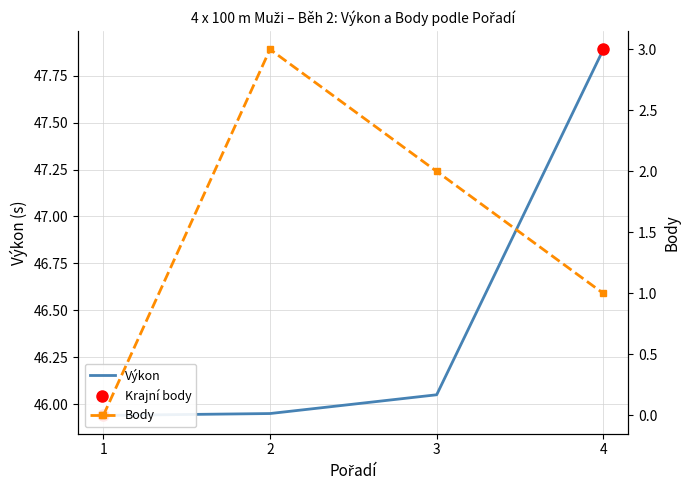

True or false: Výkon has more than 2 interior local peaks.

False